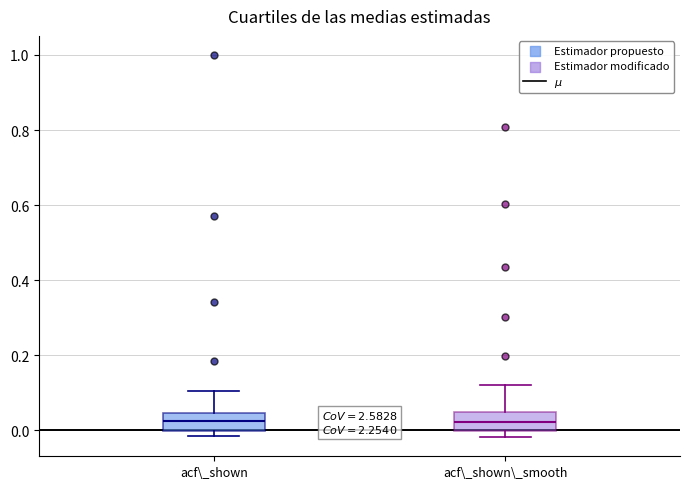

Reading left to right, transcribe this box plot: for each box, give where its median line is, the range the box spans, and where its two whiskers end, as read against the y-axis. The values are not printed on the chart, so give them approximately, as read against the axis.

acf\_shown: median 0.02, box 0.00 to 0.04, whiskers -0.02 to 0.10
acf\_shown\_smooth: median 0.02, box 0.00 to 0.04, whiskers -0.02 to 0.12